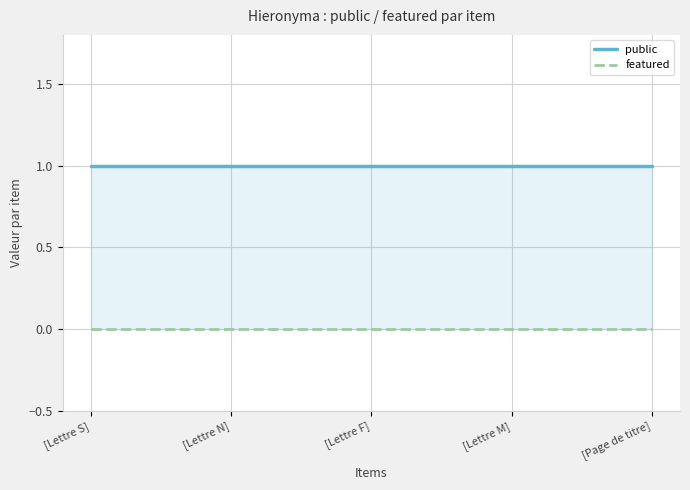

List the series in order of their peak value, highest first.

public, featured